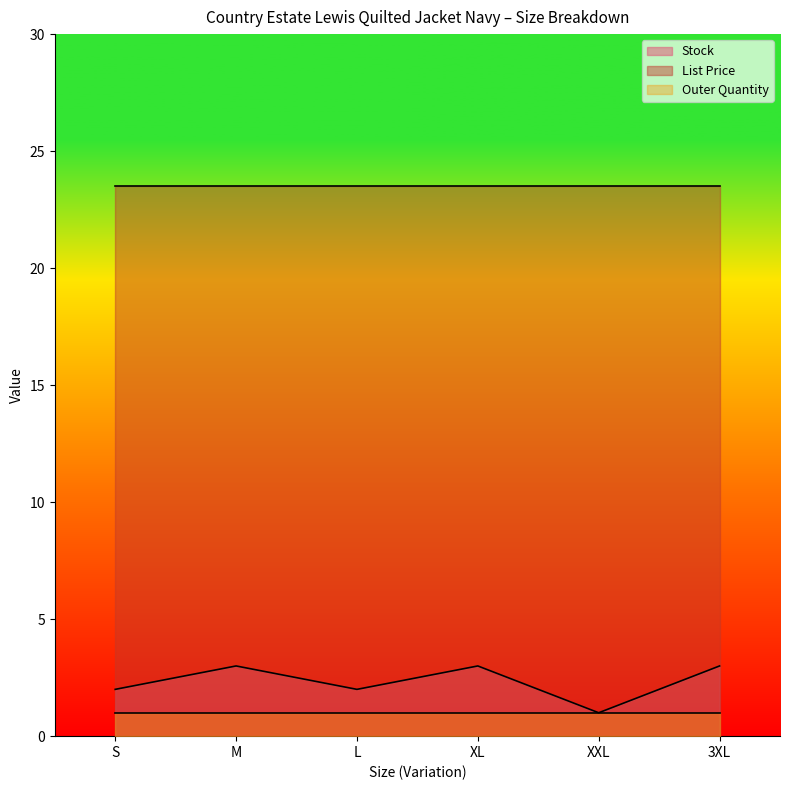

List the labels in order of Stock value, smallest first.

XXL, S, L, M, XL, 3XL